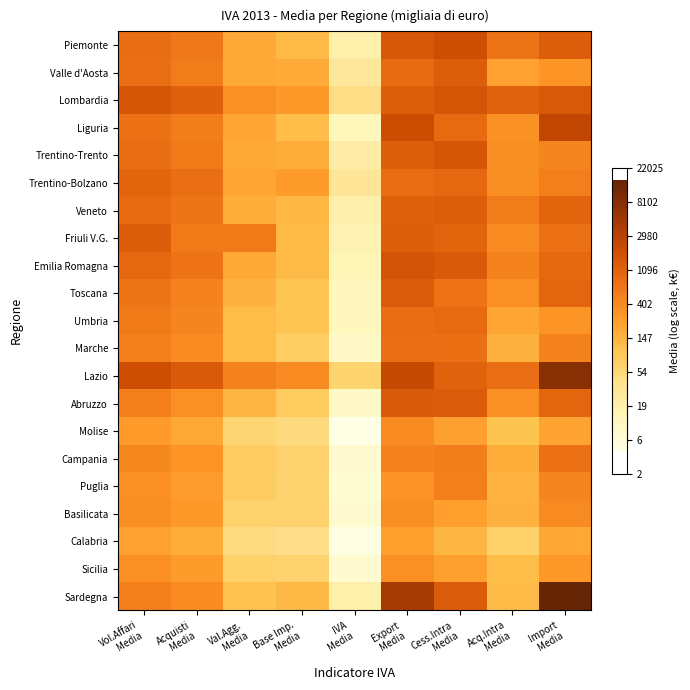

Which series has the largest range (max minus min)?

Sardegna